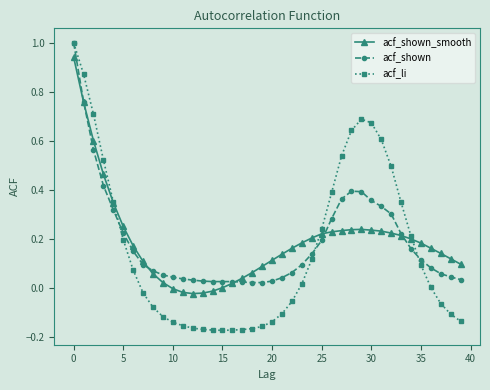

What are all the series names shown in the legend?

acf_shown_smooth, acf_shown, acf_li